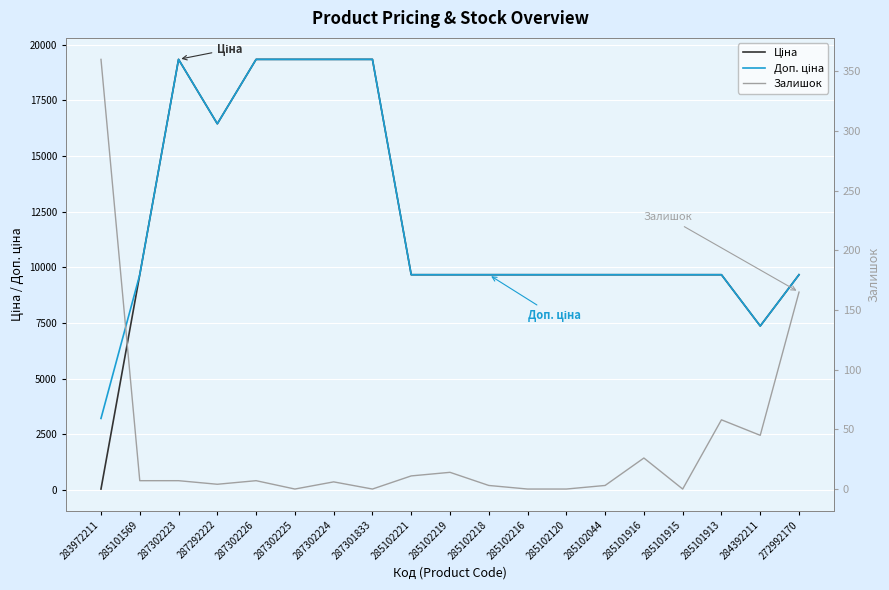

At which category does Доп. ціна reach its first local valley?

287292222